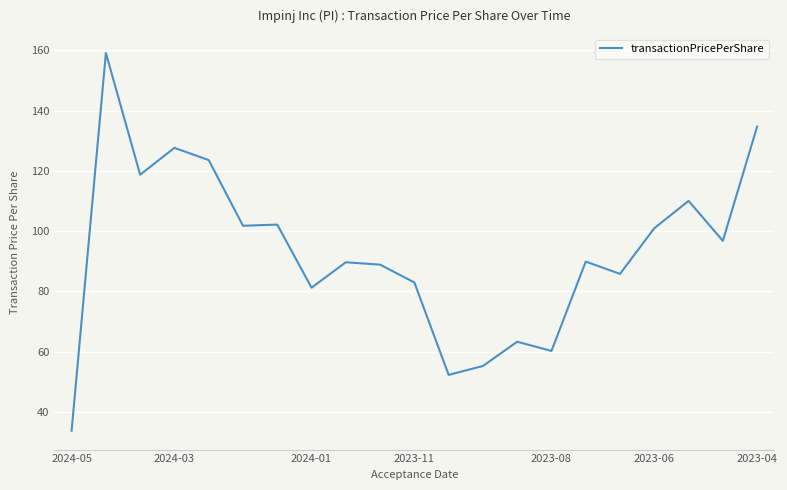

What is the minimum value shown in the chart?

33.7